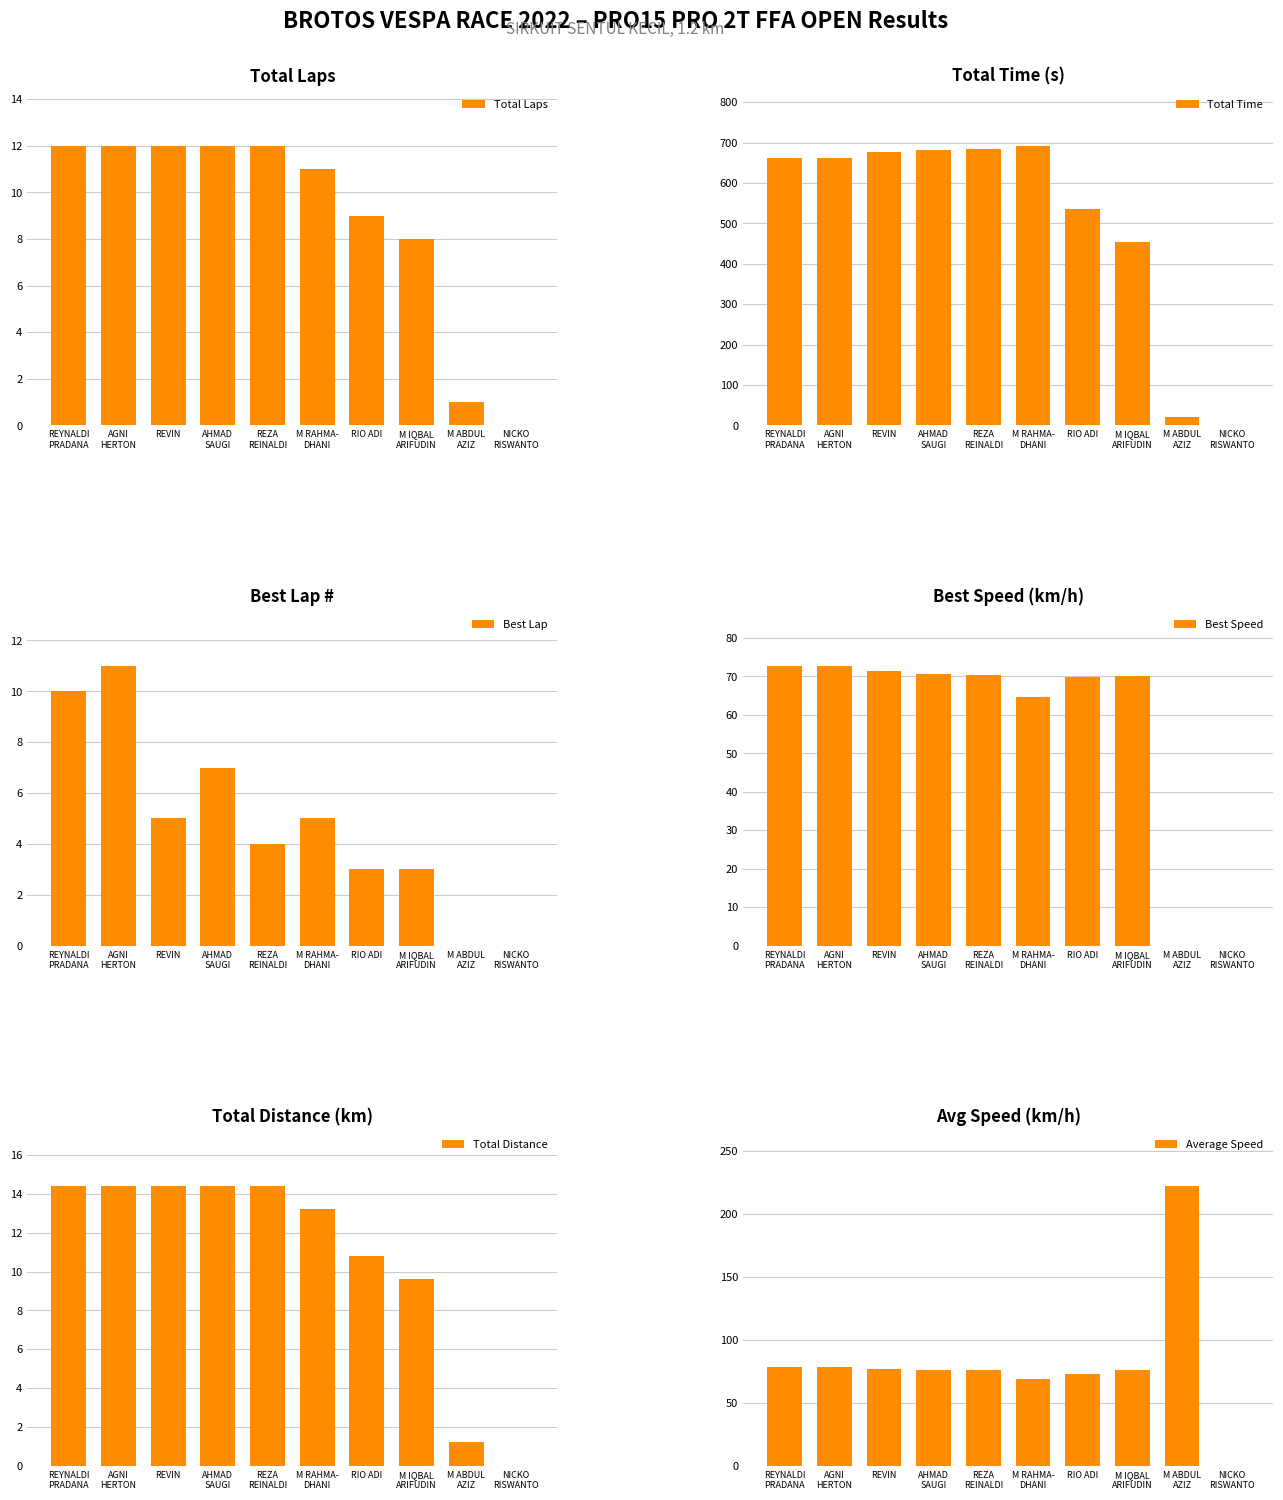

Is it true that Total Distance equals 9.6 at M IQBAL
ARIFUDIN?

True